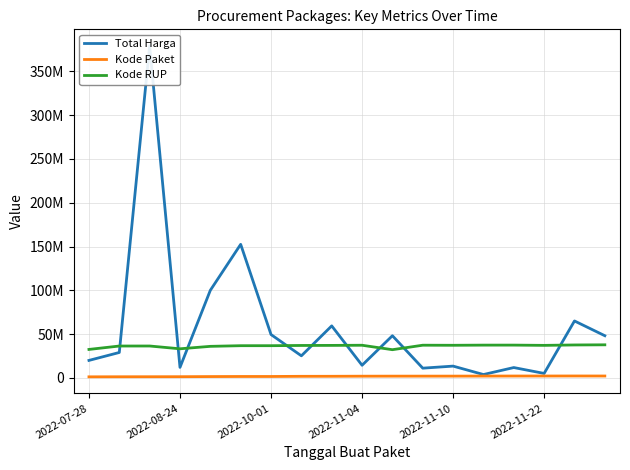

Which category has the lowest value across all series?

2022-07-28